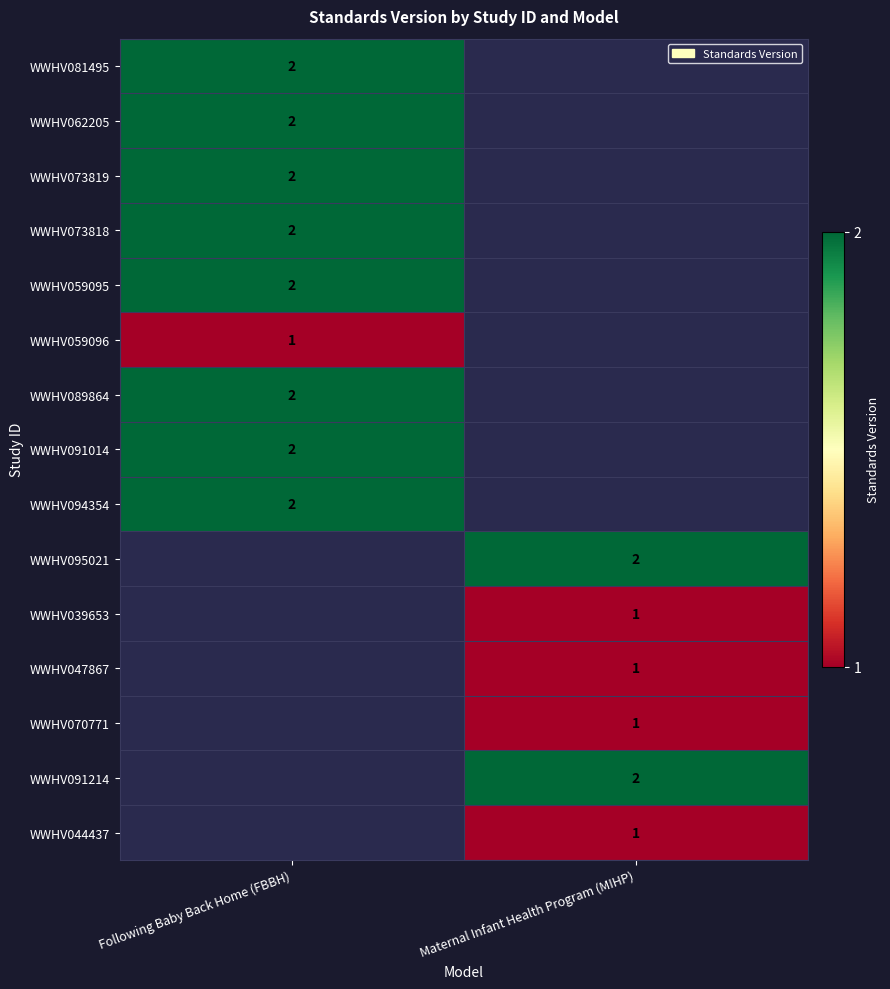

True or false: WWHV081495 has a value of 3 at Following Baby Back Home (FBBH).

False